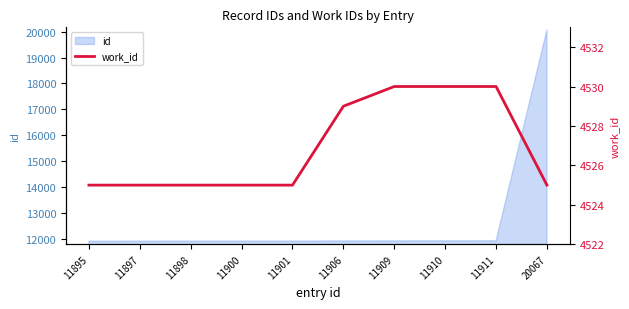

Does the chart have visible grid lines?

No